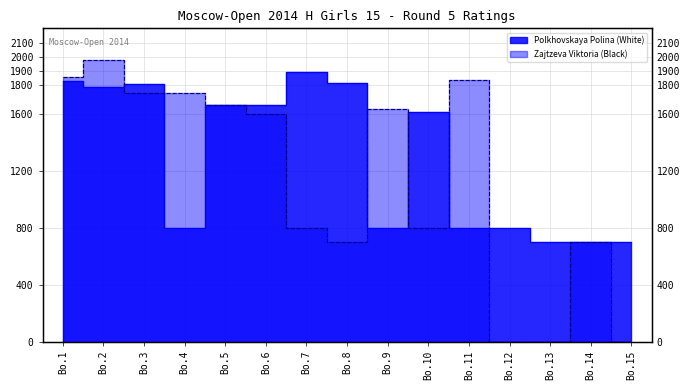

Which series has the largest total across all categories?

Polkhovskaya Polina